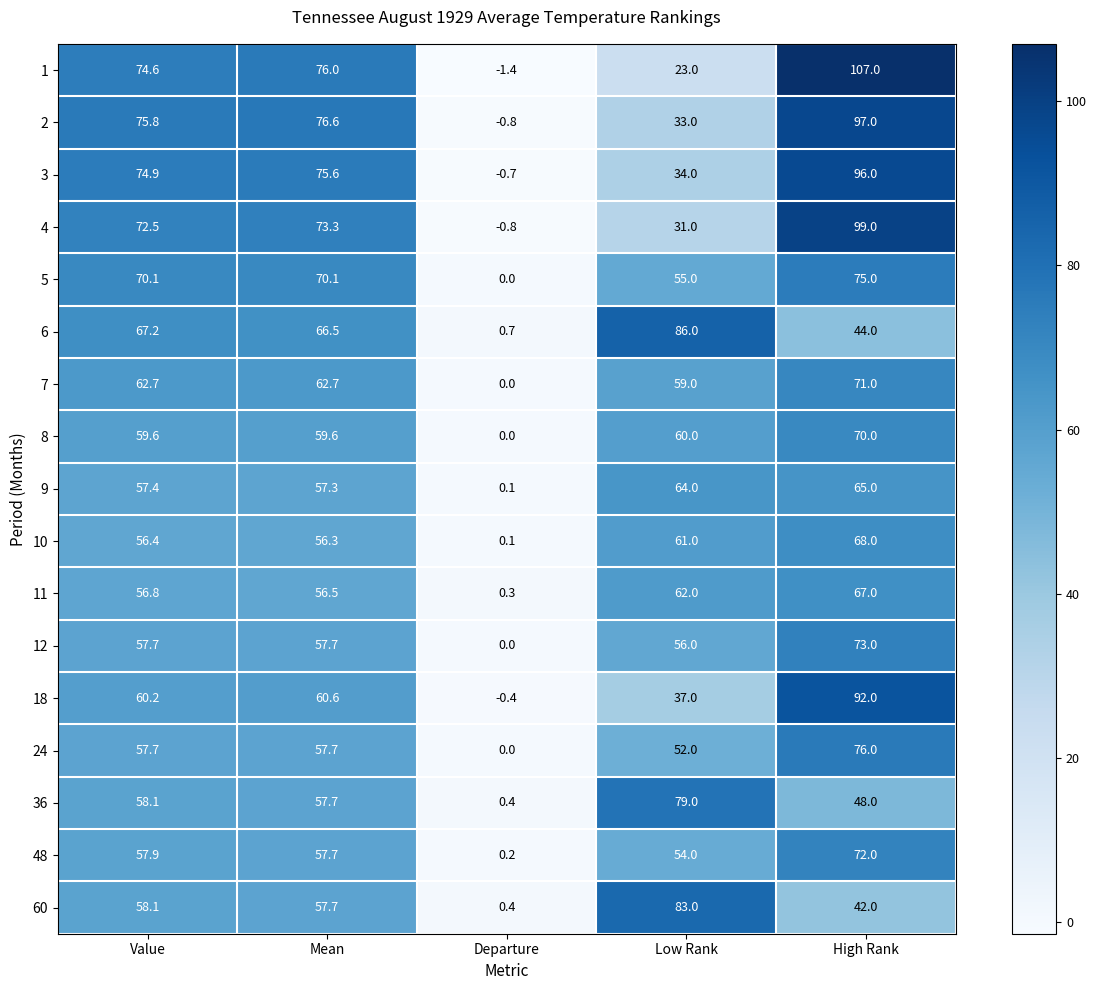

Which series changed the most between Departure and Low Rank?

6